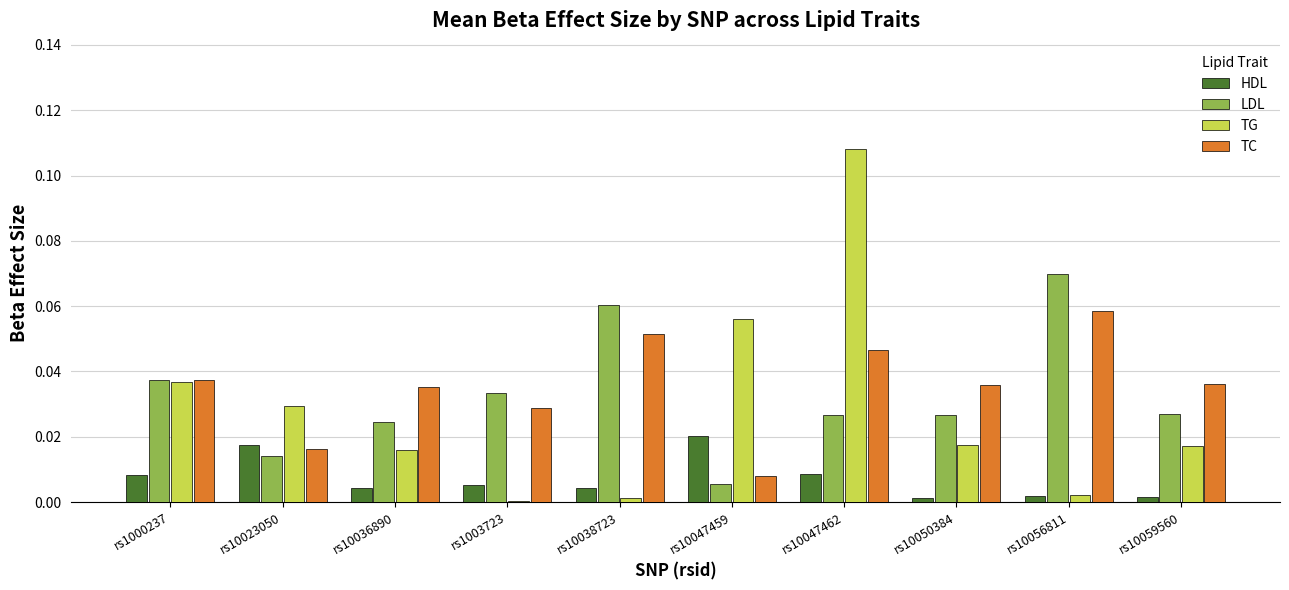

Between rs1000237 and rs10023050, which series saw the biggest shift?

LDL